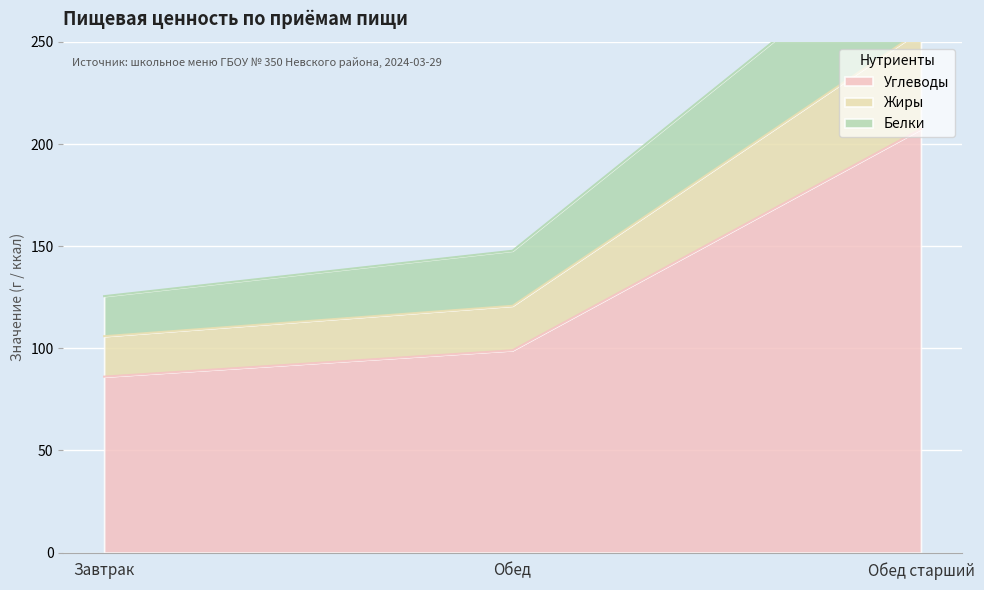

What position from the left is Завтрак?

1